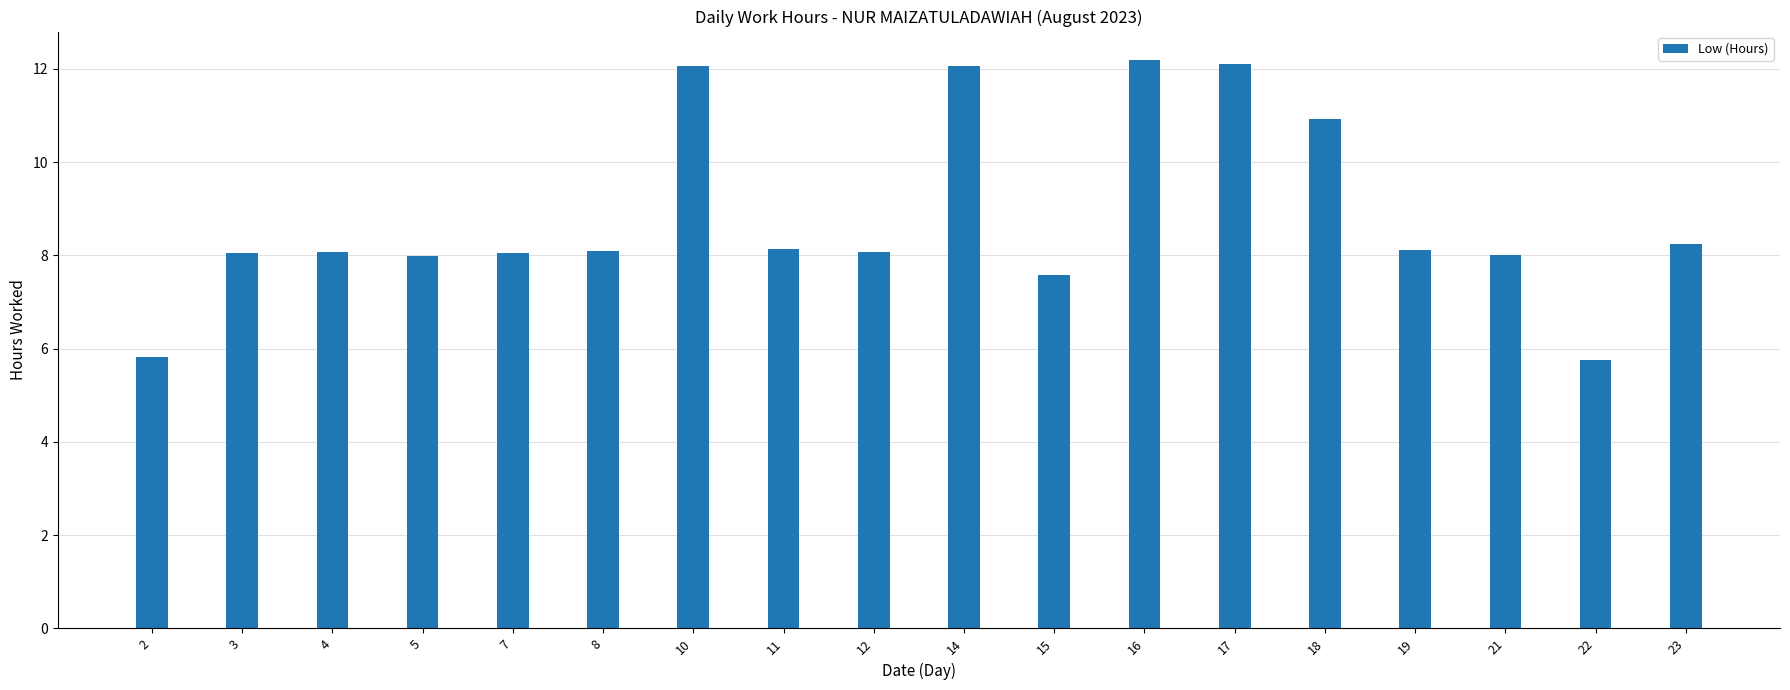

What is the value of the 16th bar from the left?

8.0